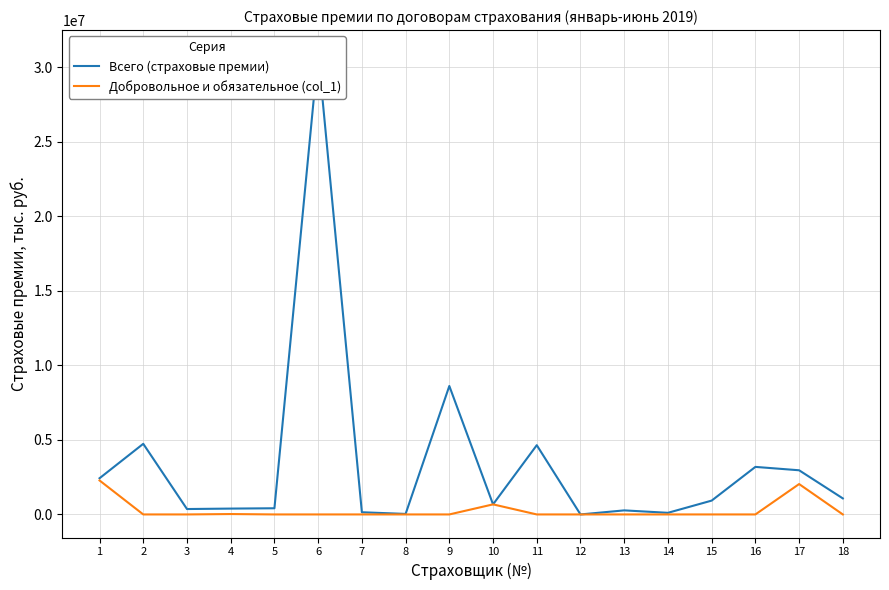

True or false: Добровольное и обязательное (col_1) and Всего (страховые премии) cross at least once.

False